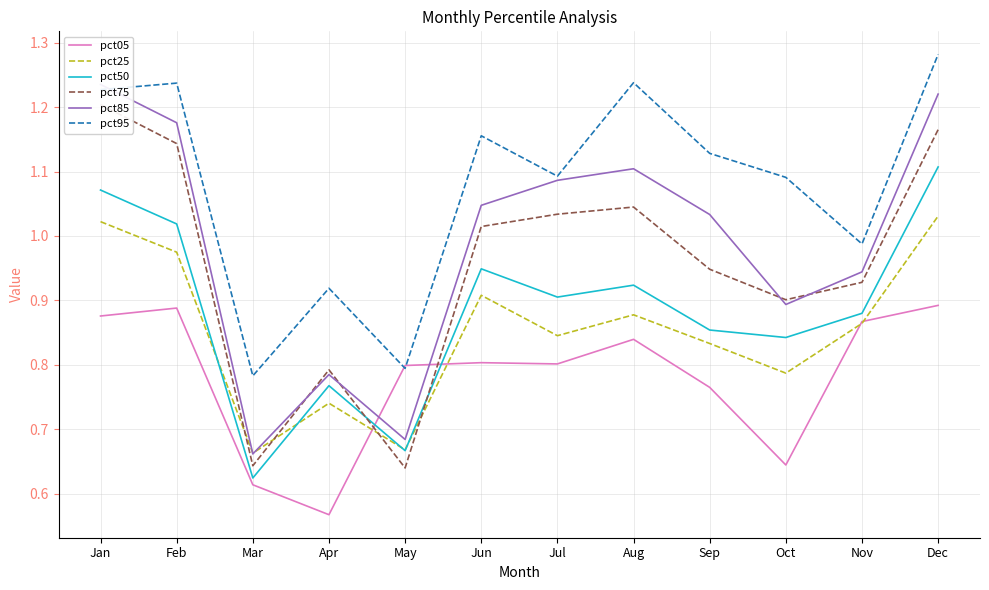

What is the spread (max minus min) of values at Jan?

0.4